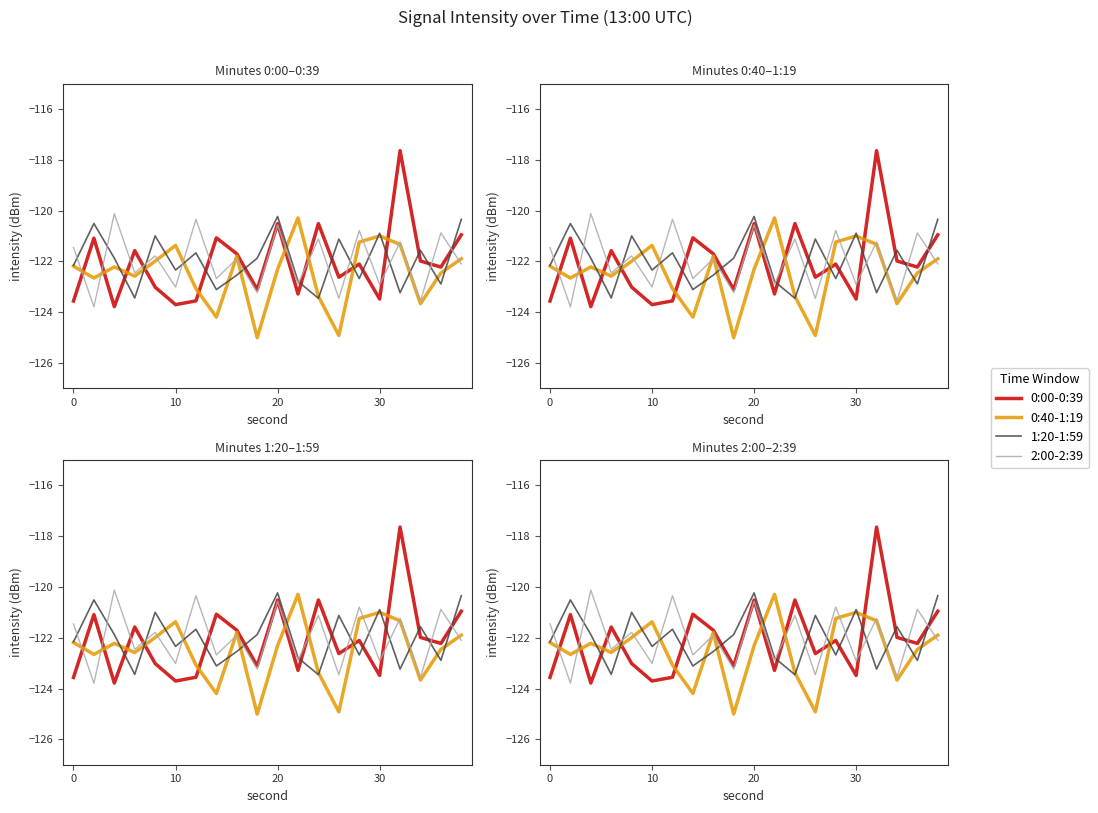

At how many categories does at least one series exceed -121?

12